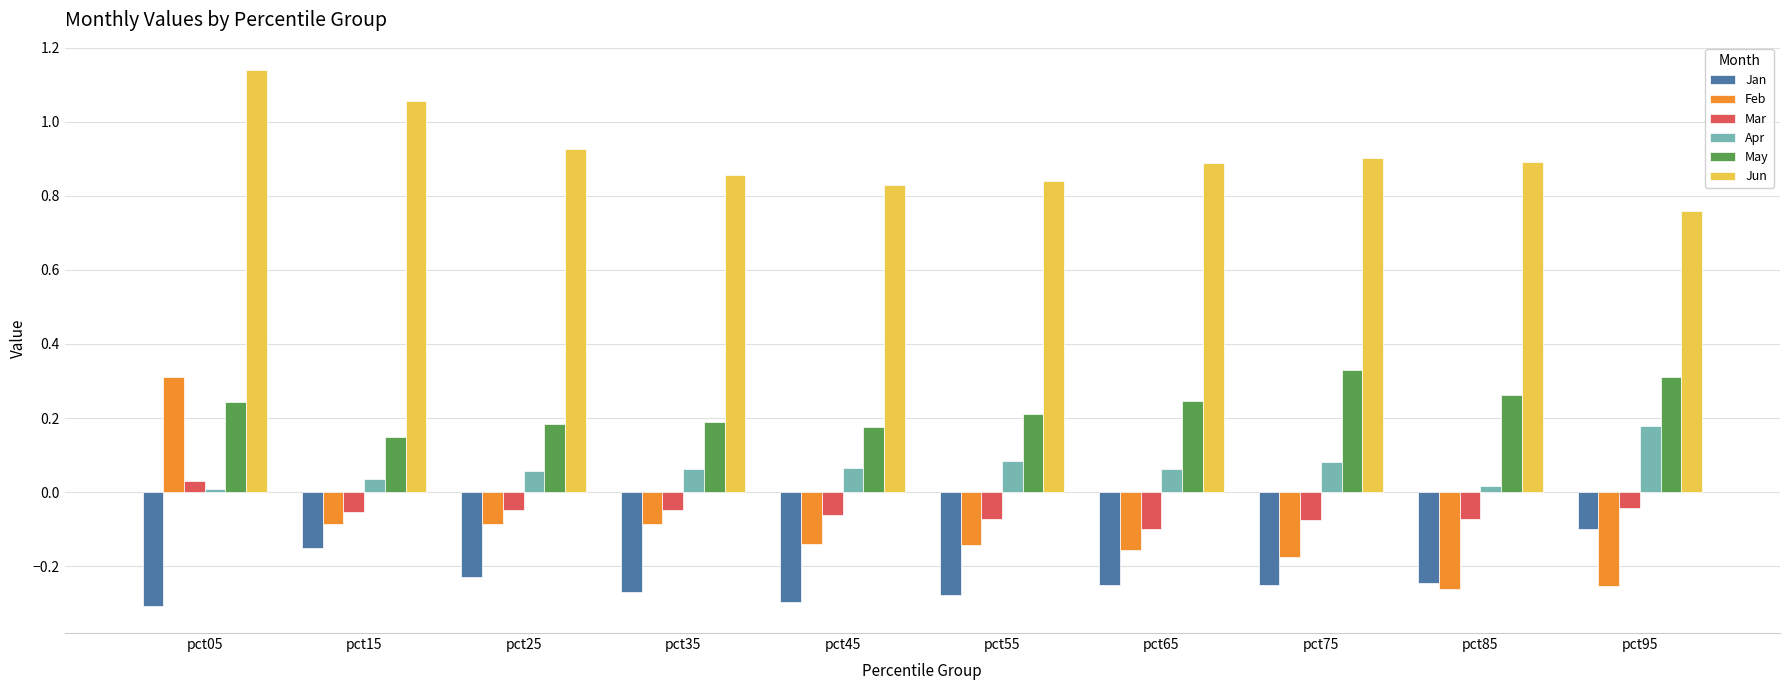

What is the total value across all series at pct45?

0.6